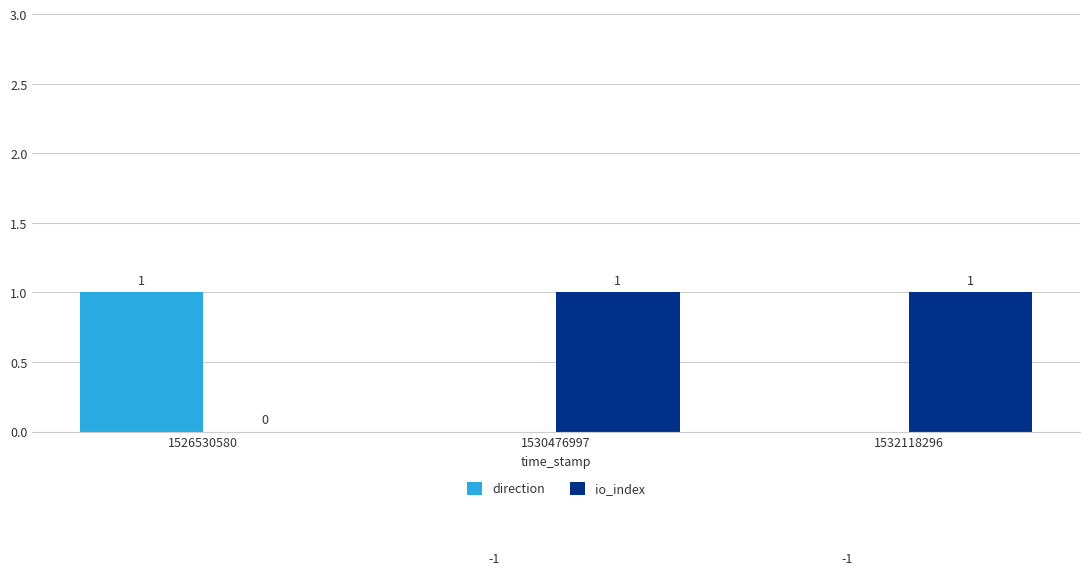

Which series has the widest spread of values?

direction